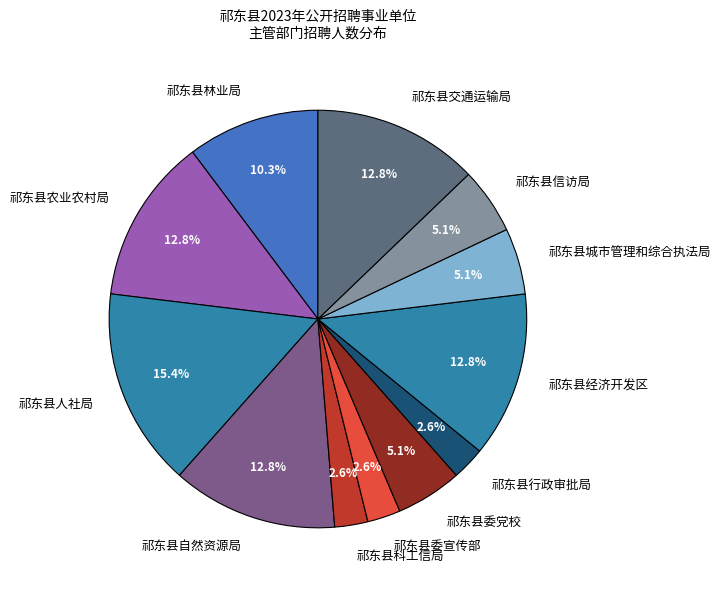

Which category has the biggest portion of the pie?

祁东县人社局